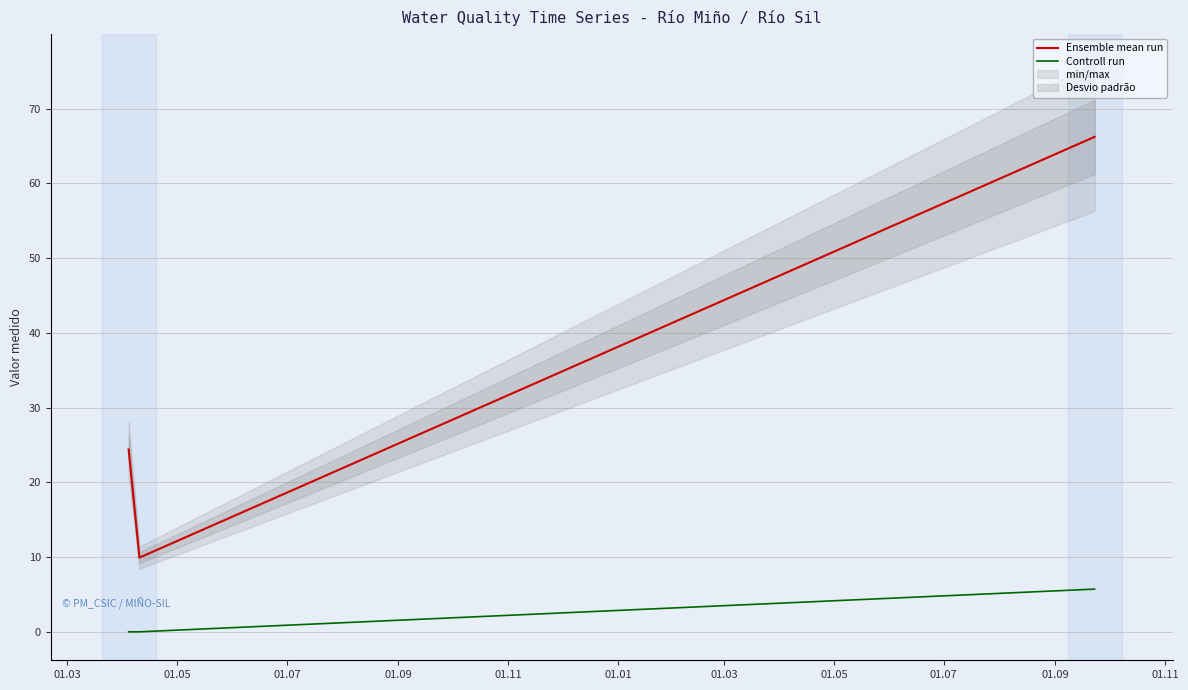

Between 01.03 and 01.07, which is larger?

01.07